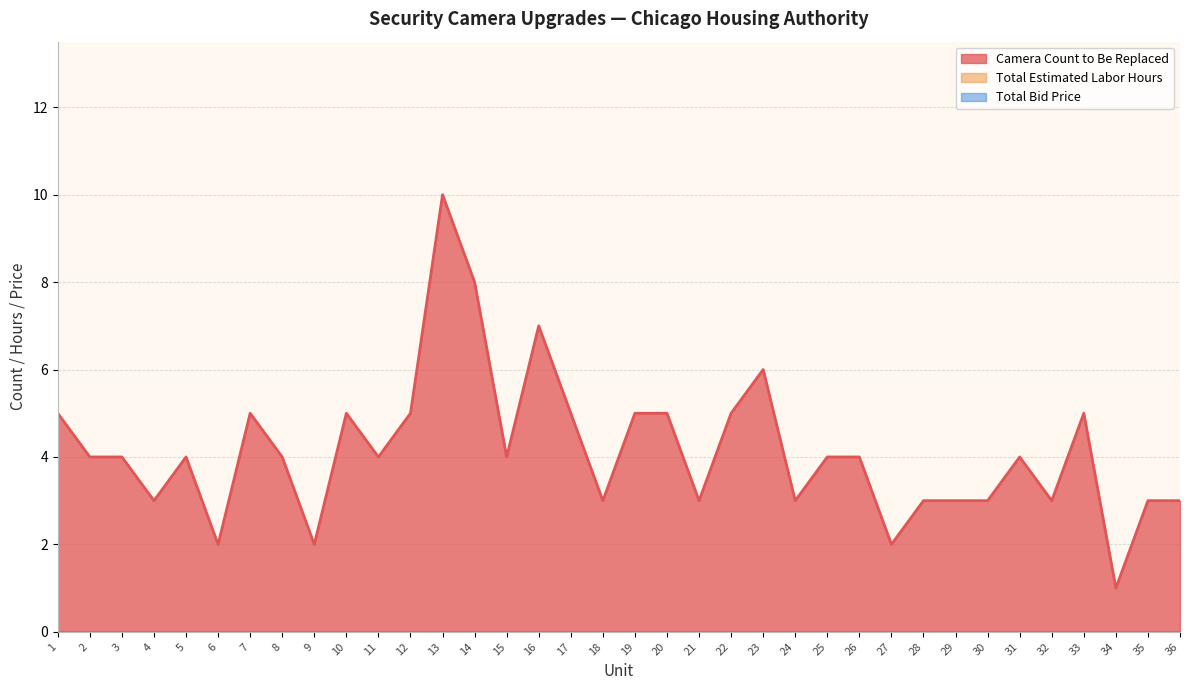

At which label is Total Bid Price closest to 0?

1